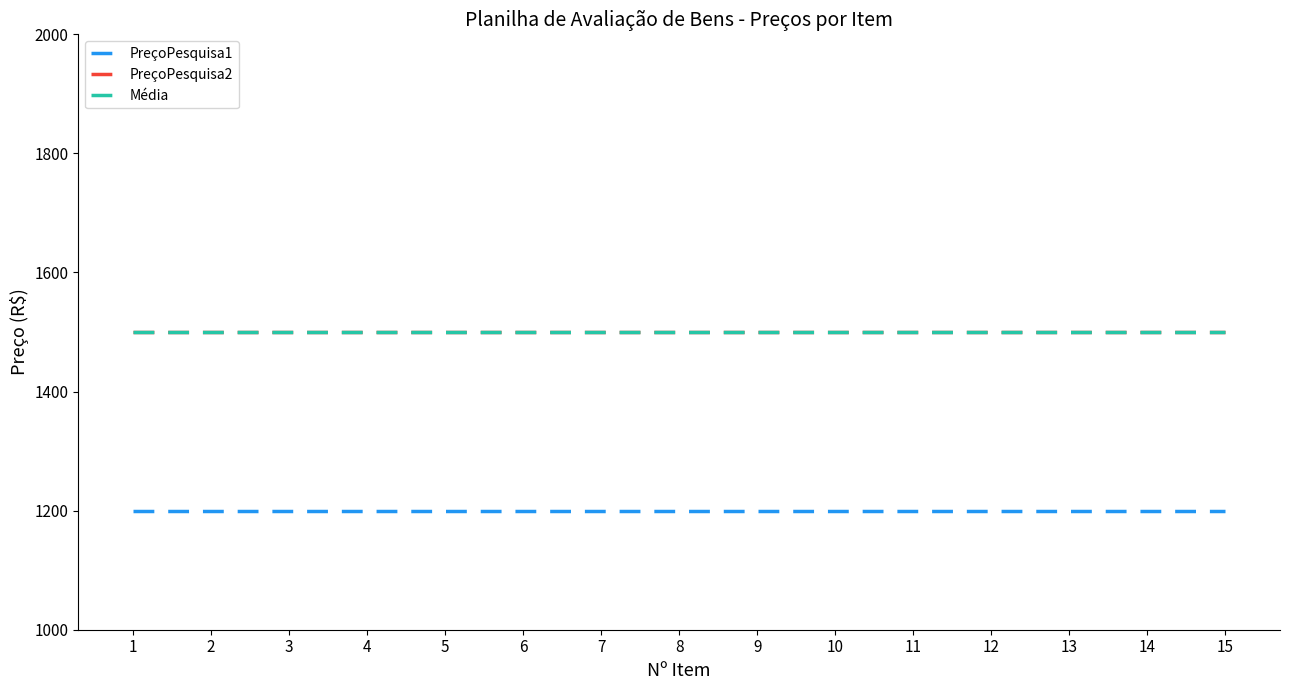

Is this an area chart (filled region under the line)?

No